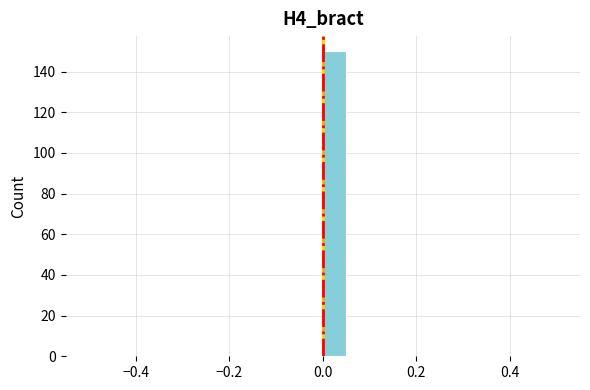

Around what value on the x-axis is the tallest bar? Give the approximate position of its centre, as read against the axis.

0.02